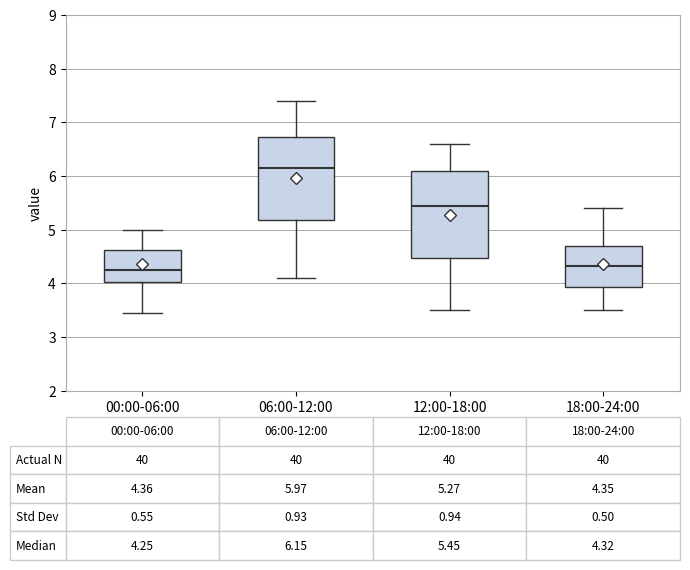

Which box's median line is the highest?

06:00-12:00